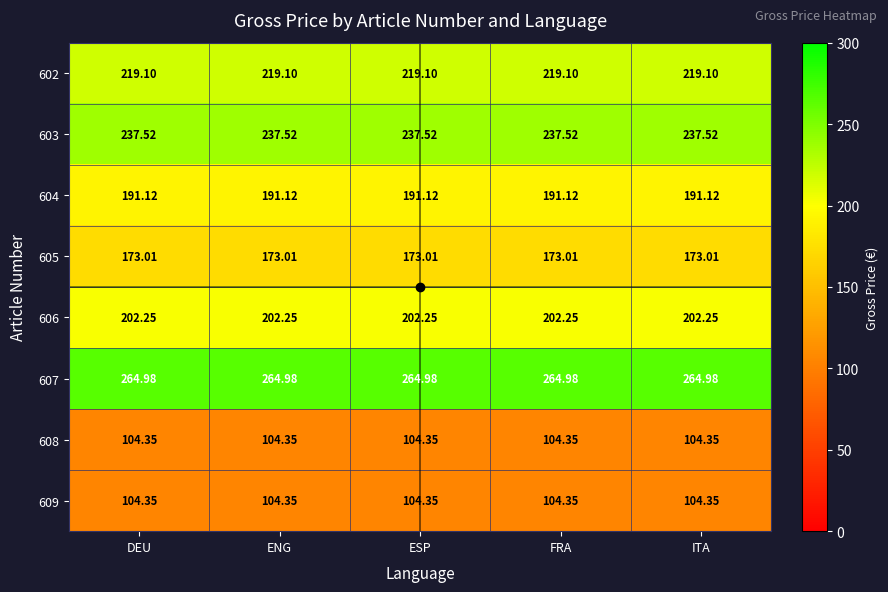

Is the value of 603 at FRA greater than the value of 609 at ITA?

Yes